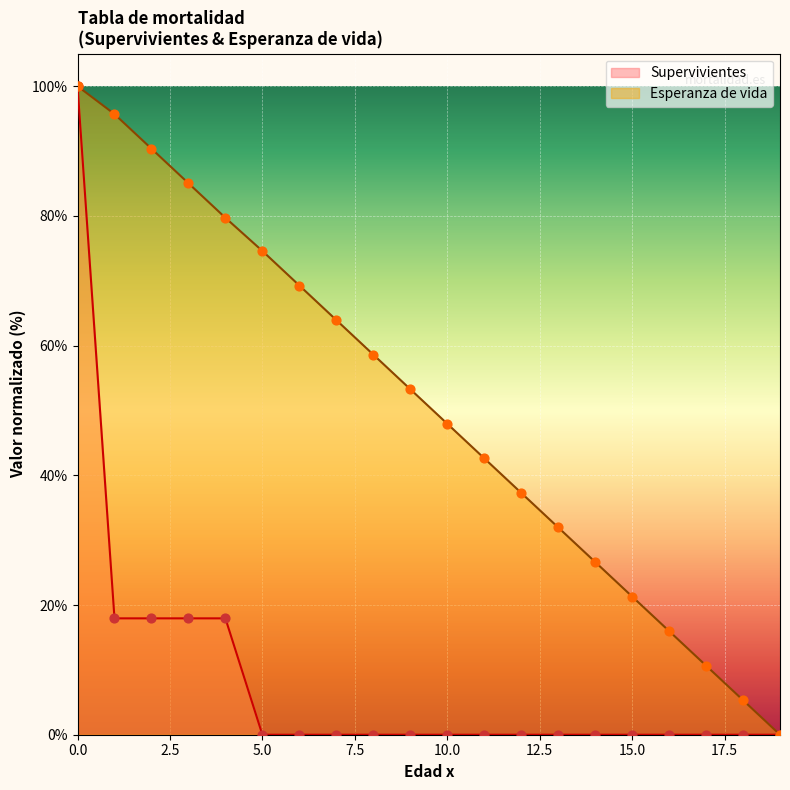

What are all the series names shown in the legend?

Supervivientes, Esperanza de vida